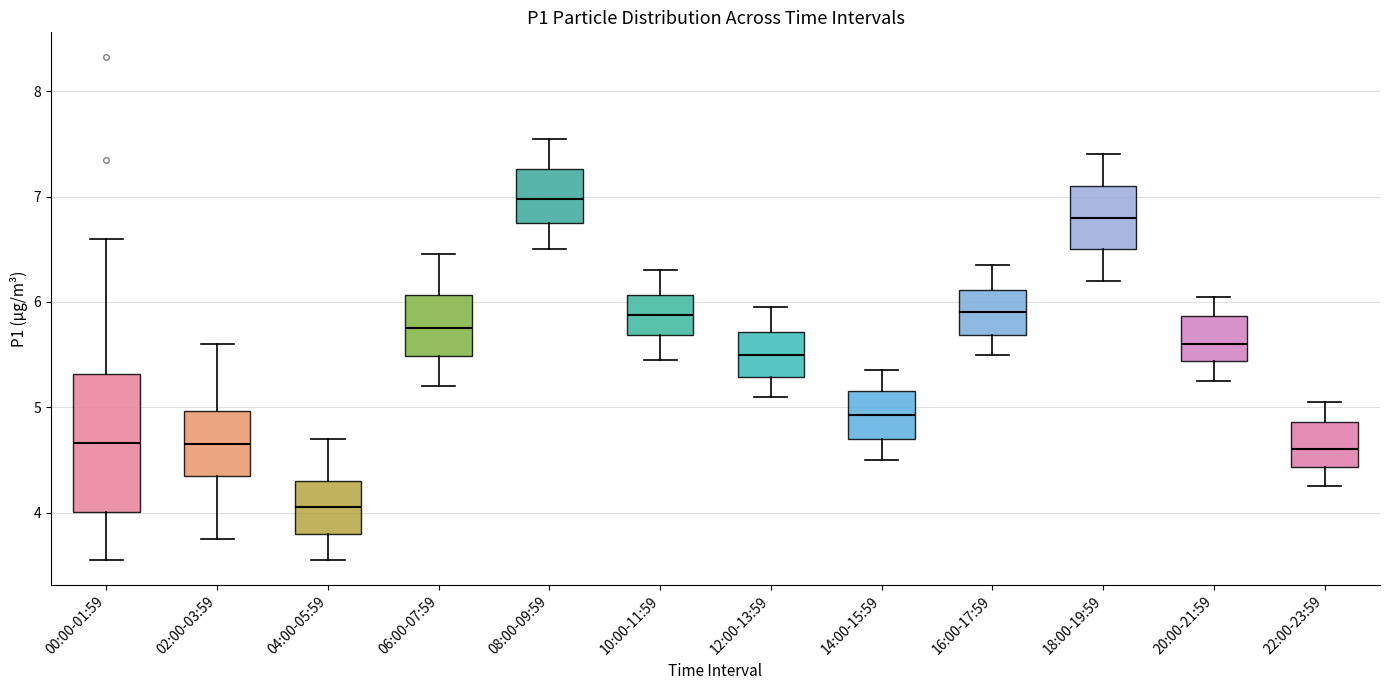

Reading left to right, read every box against the y-axis: the position of its median line, the range the box covers, and the ends of its whiskers. The values are not printed on the chart, so give them approximately, as read against the axis.

00:00-01:59: median 4.7, box 4.0 to 5.3, whiskers 3.6 to 6.6
02:00-03:59: median 4.7, box 4.3 to 5.0, whiskers 3.8 to 5.6
04:00-05:59: median 4.1, box 3.8 to 4.3, whiskers 3.6 to 4.7
06:00-07:59: median 5.8, box 5.5 to 6.1, whiskers 5.2 to 6.5
08:00-09:59: median 7.0, box 6.8 to 7.3, whiskers 6.5 to 7.6
10:00-11:59: median 5.9, box 5.7 to 6.1, whiskers 5.5 to 6.3
12:00-13:59: median 5.5, box 5.3 to 5.7, whiskers 5.1 to 6.0
14:00-15:59: median 4.9, box 4.7 to 5.2, whiskers 4.5 to 5.4
16:00-17:59: median 5.9, box 5.7 to 6.1, whiskers 5.5 to 6.4
18:00-19:59: median 6.8, box 6.5 to 7.1, whiskers 6.2 to 7.4
20:00-21:59: median 5.6, box 5.4 to 5.9, whiskers 5.3 to 6.1
22:00-23:59: median 4.6, box 4.4 to 4.9, whiskers 4.3 to 5.1